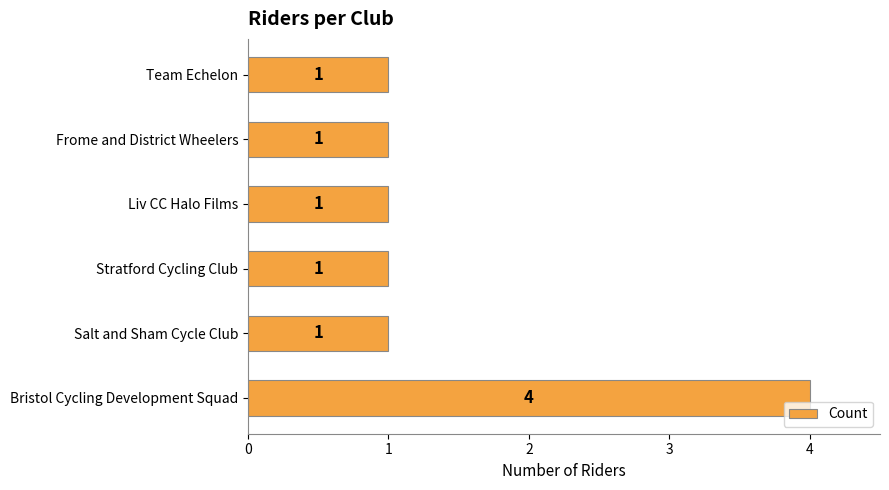

The value at Bristol Cycling Development Squad is 4. True or false?

True